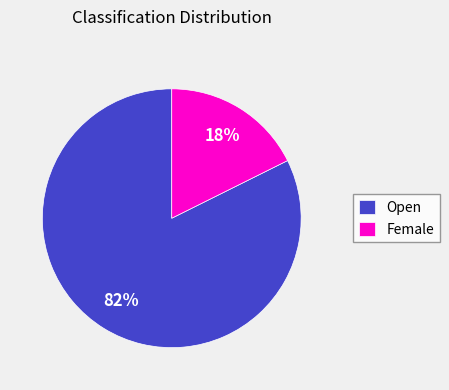

Is there a majority slice in this chart?

Yes